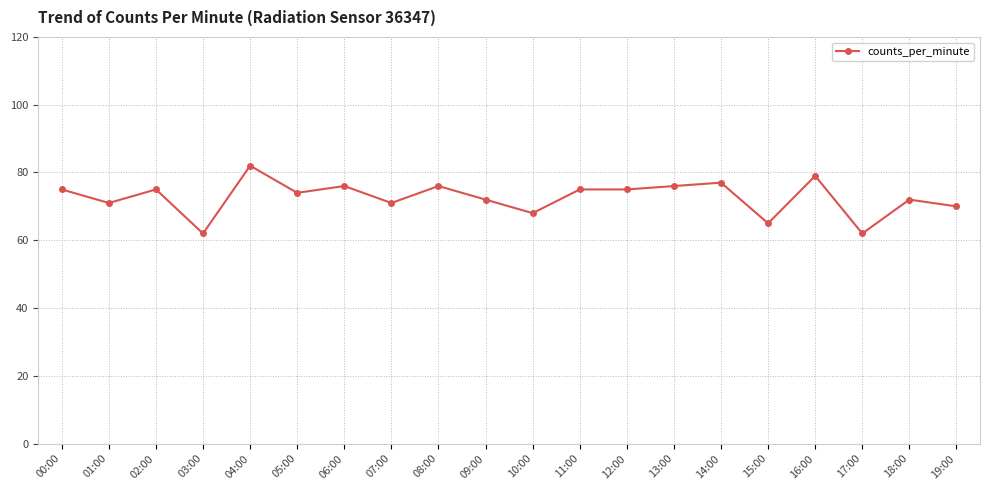

What is the label of the 7th point from the left?

06:00